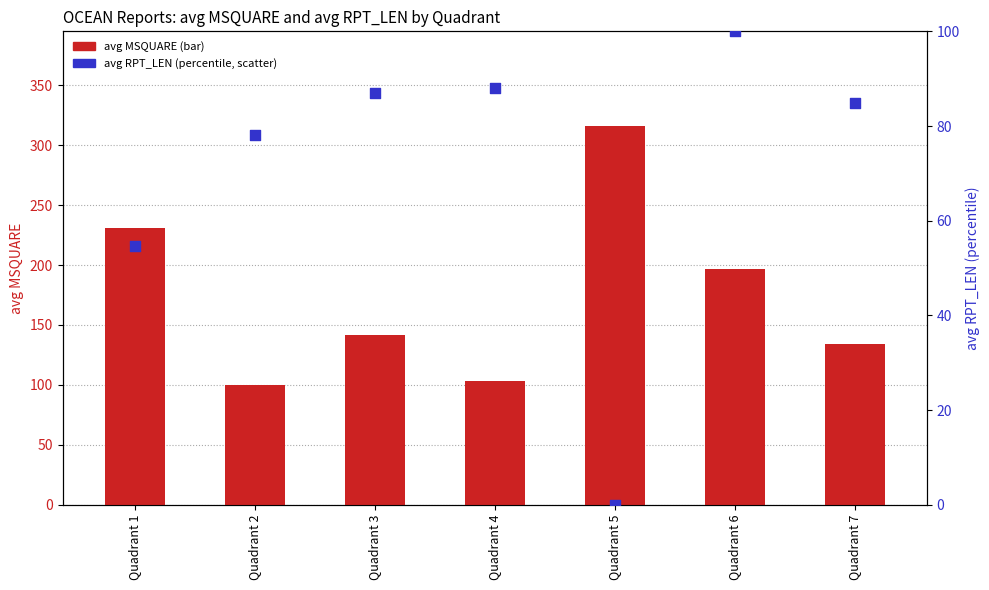

Which series reaches the maximum Y coordinate?

avg MSQUARE